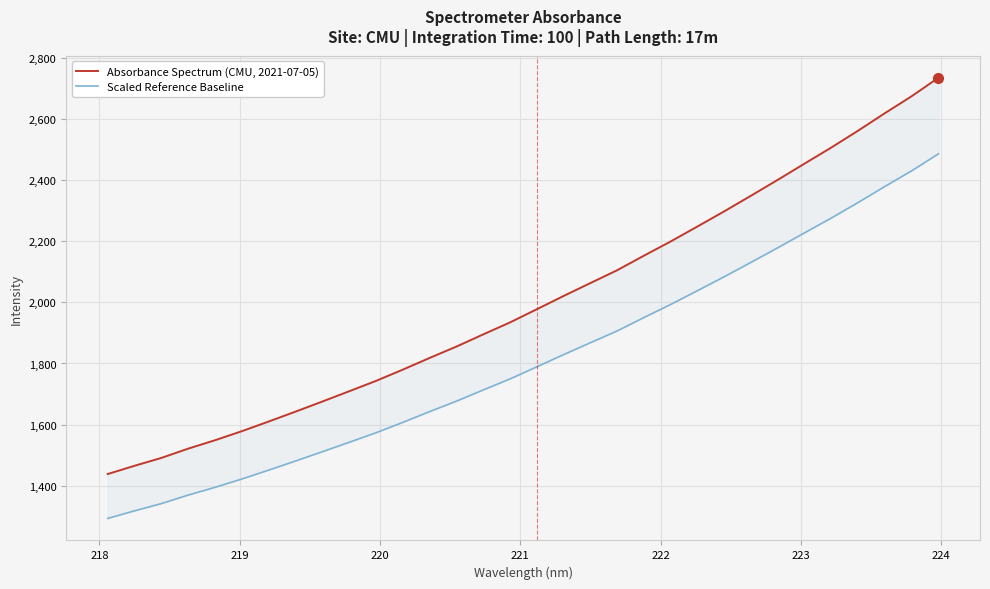

Which series has the largest total across all categories?

Absorbance Spectrum (CMU, 2021-07-05)